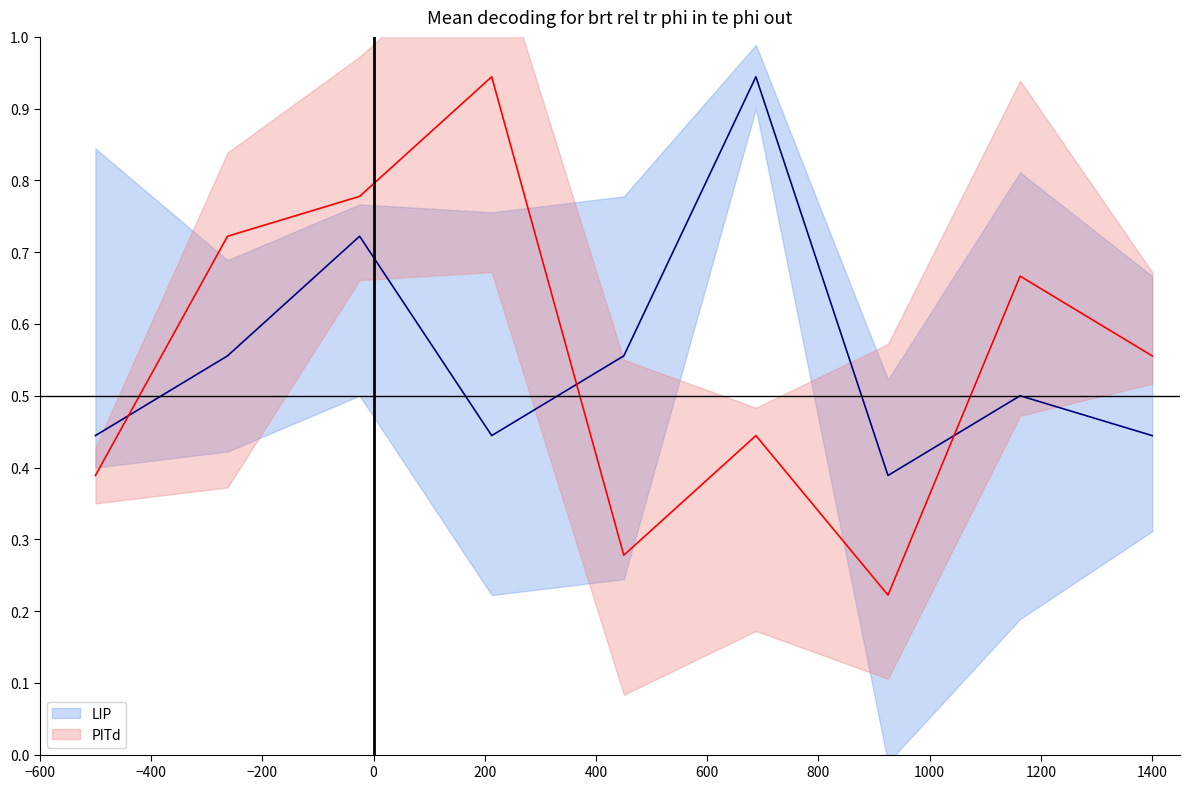

Reading left to right, transcribe all the data shown in this chart.

LIP: 0.4	0.6	0.7	0.4	0.6	0.9	0.4	0.5	0.4
PITd: 0.4	0.7	0.8	0.9	0.3	0.4	0.2	0.7	0.6